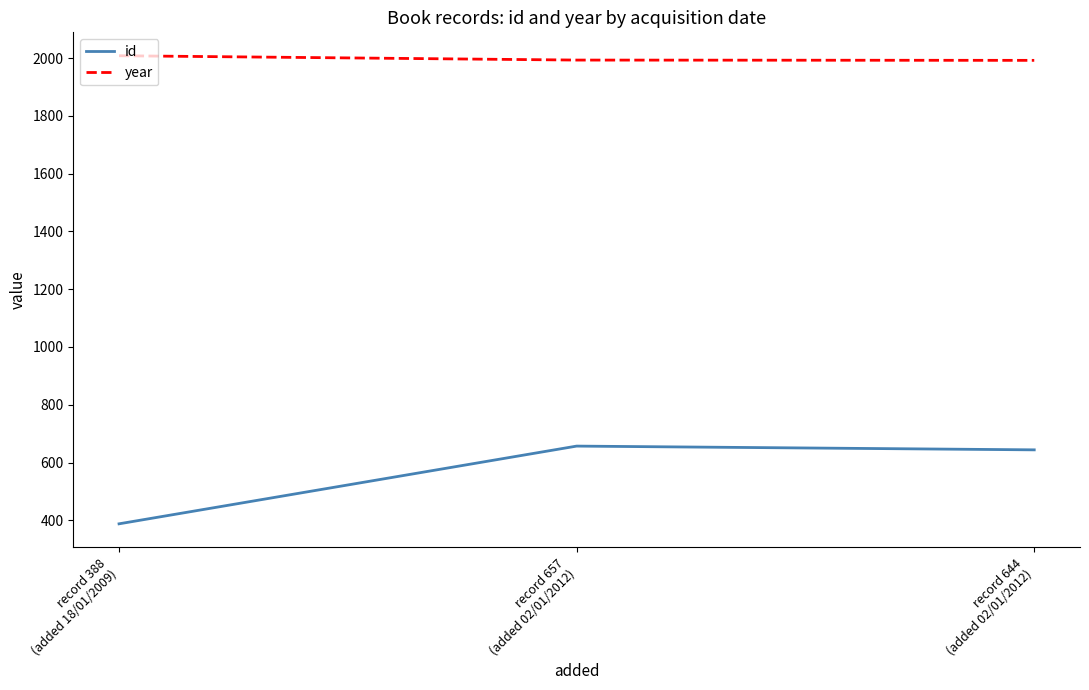

What is the sum of the year values at record 388
(added 18/01/2009) and record 657
(added 02/01/2012)?

4001